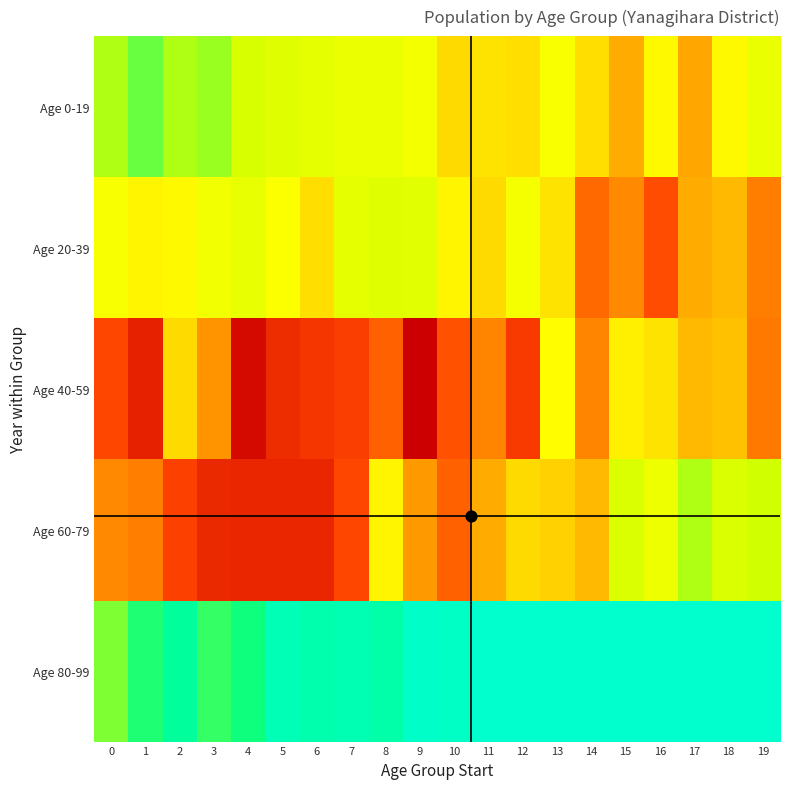

Rank the series at 7 from highest to lowest value.

Age 40-59, Age 60-79, Age 0-19, Age 20-39, Age 80-99